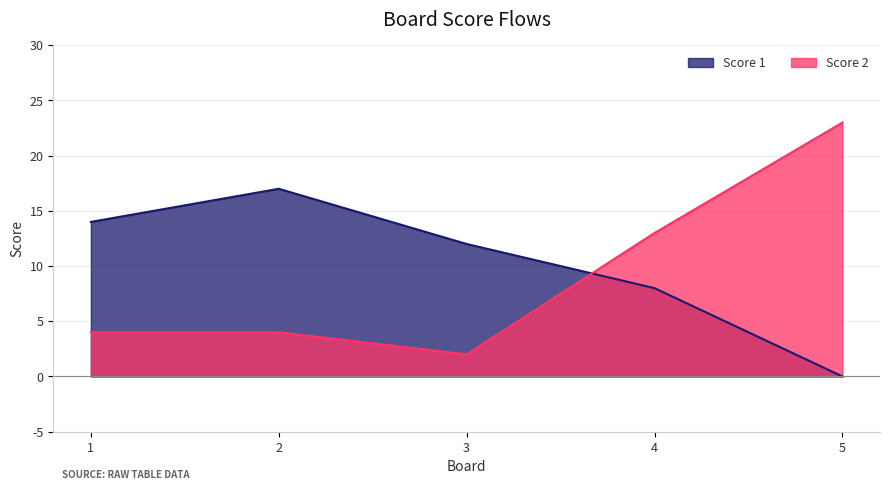

Where do Score 2 and Score 1 first cross each other?

3 and 4